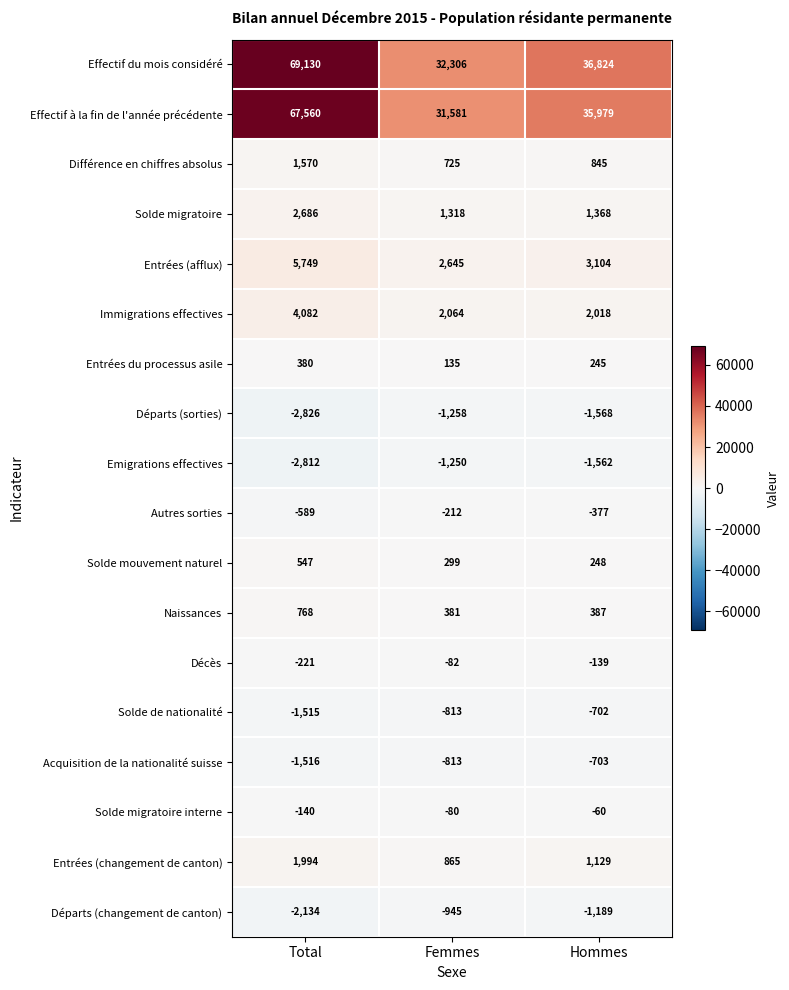

What is the spread (max minus min) of values at Femmes?

33564